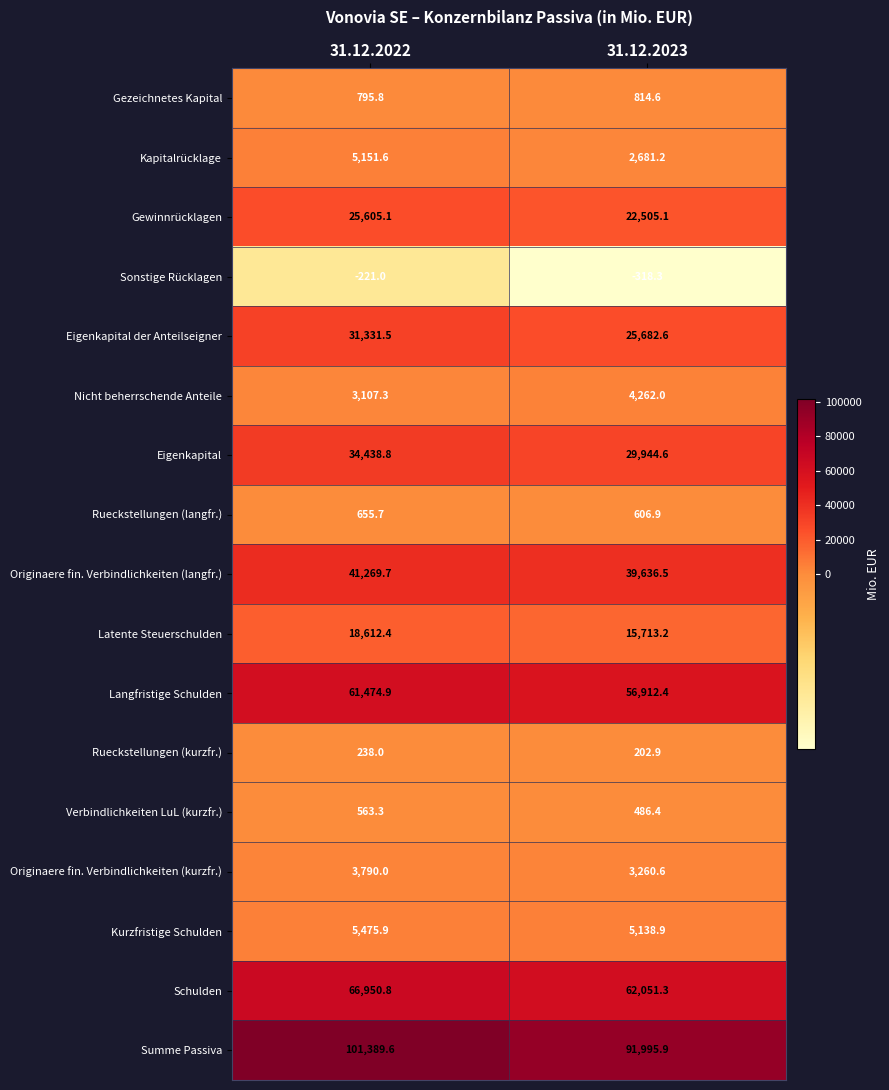

Which category has the highest value across all series?

31.12.2022